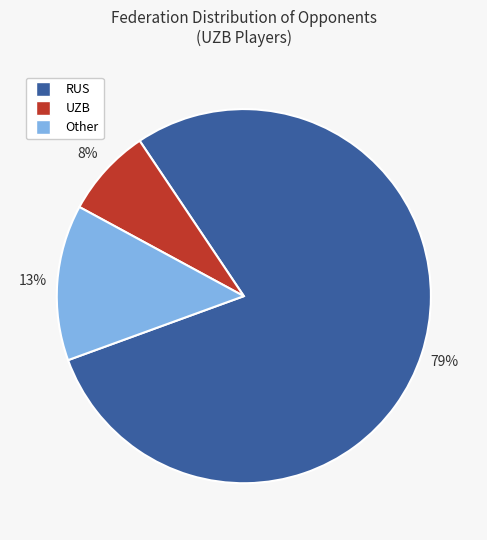

To the nearest percent, what is the difference between the largest and smallest slice percentages?

71%